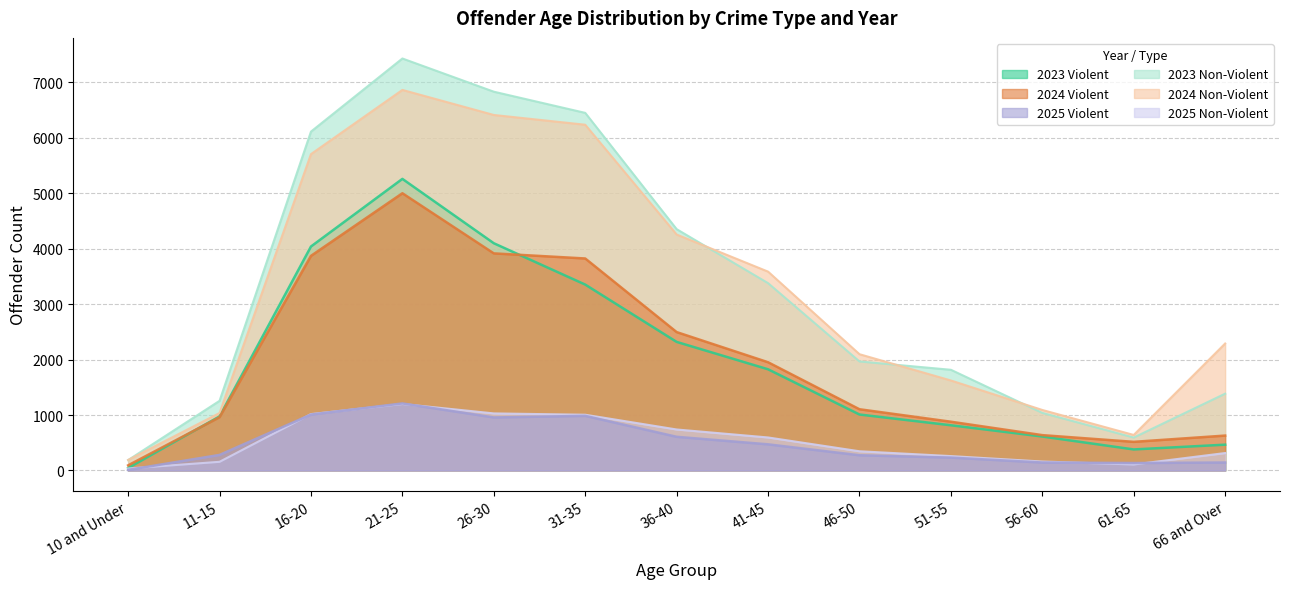

True or false: 2025 Violent Crime Total and 2024 Non-Violent Crime Total intersect in this chart.

False